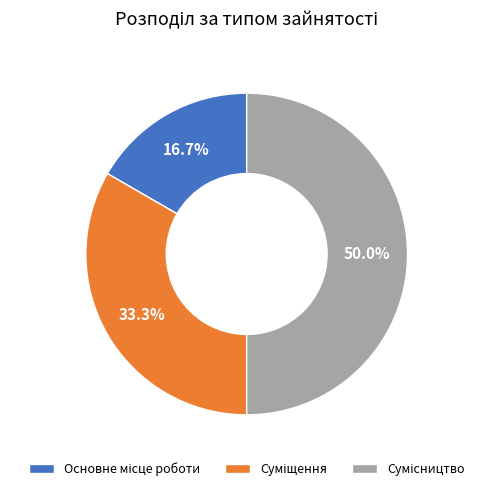

How many segments does this pie chart have?

3